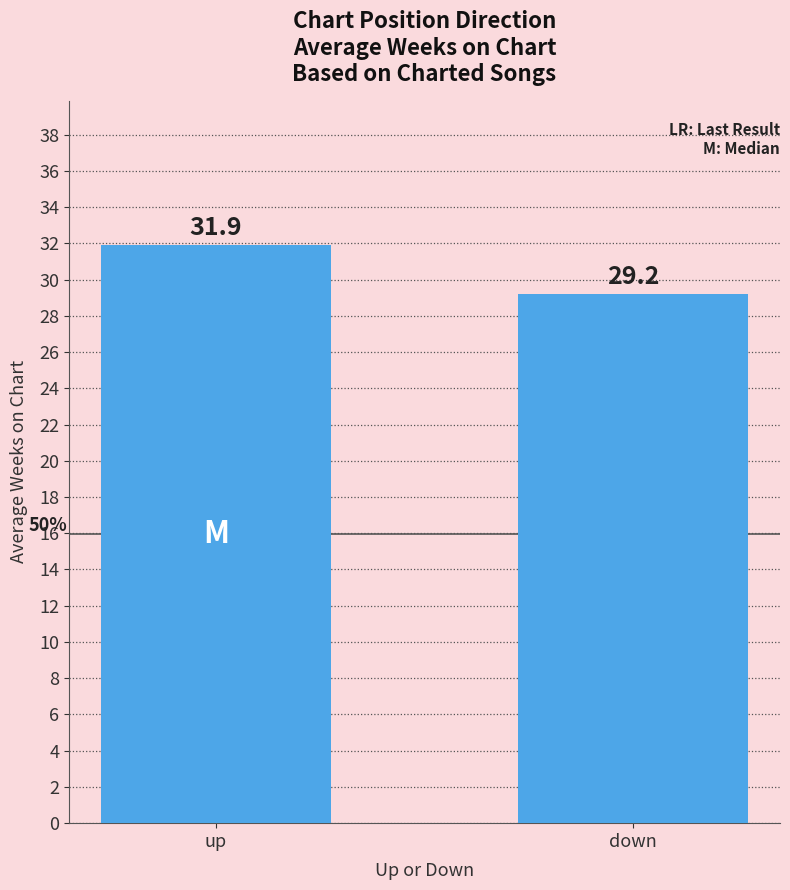

List the labels in order of value, smallest first.

down, up